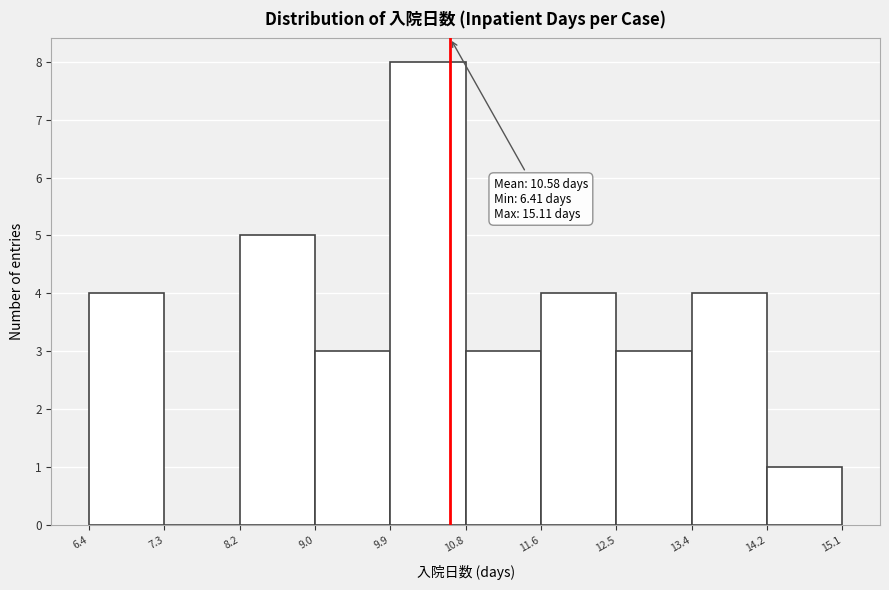

Which range on the x-axis has the tallest bar?

9.9 to 10.8